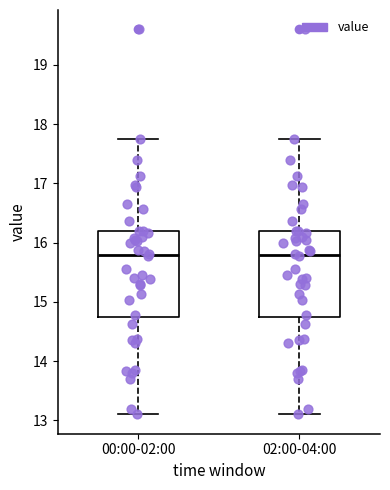

Reading left to right, transcribe this box plot: for each box, give where its median line is, the range the box spans, and where its two whiskers end, as read against the y-axis. The values are not printed on the chart, so give them approximately, as read against the axis.

00:00-02:00: median 15.8, box 14.7 to 16.2, whiskers 13.1 to 17.8
02:00-04:00: median 15.8, box 14.7 to 16.2, whiskers 13.1 to 17.8